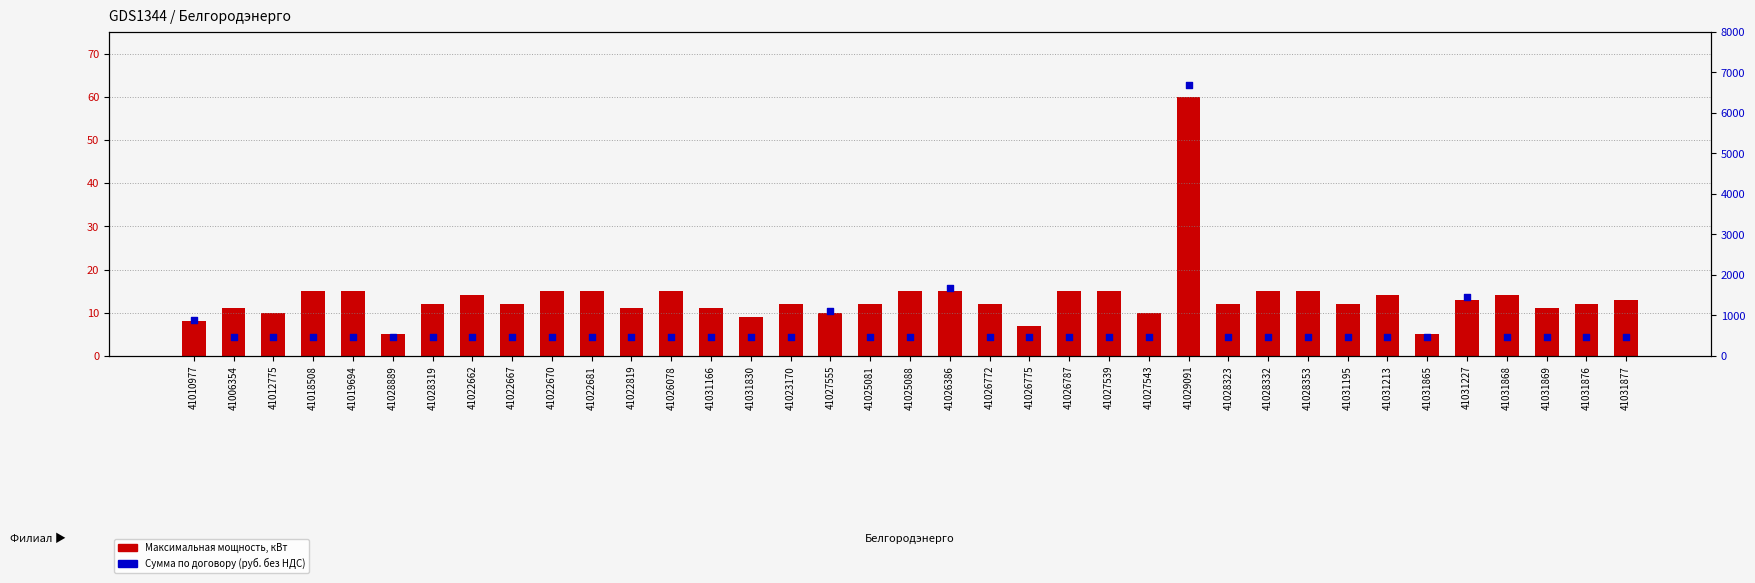

What are all the series names shown in the legend?

Максимальная мощность, кВт, Сумма по договору (руб. без НДС)